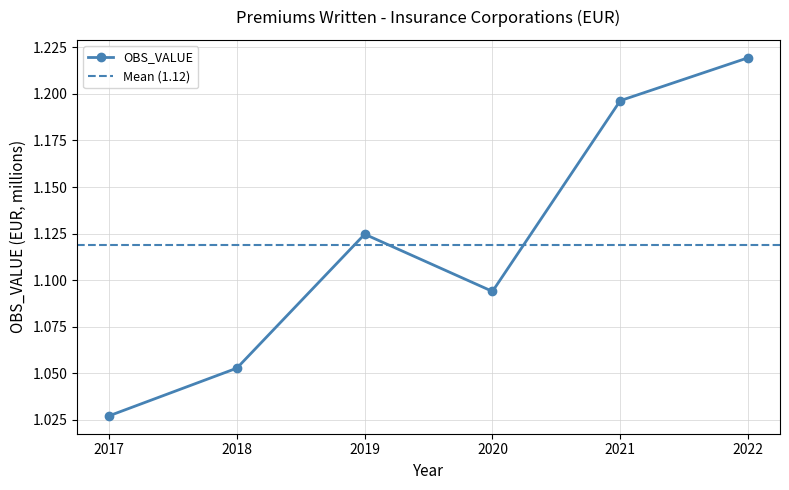

Does the chart have visible grid lines?

Yes